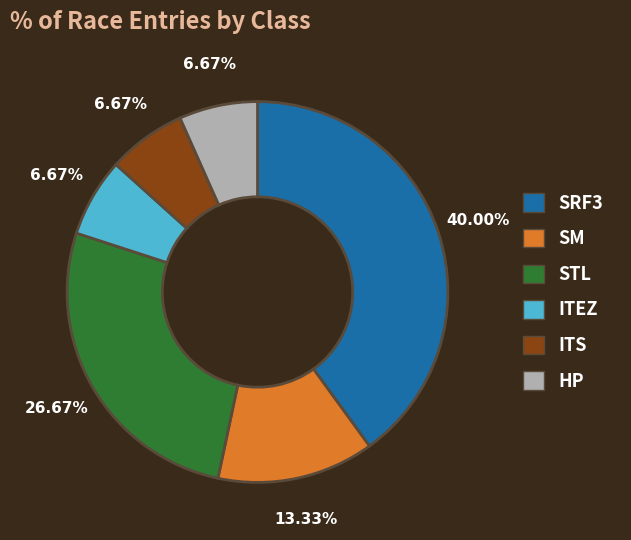

Is STL the majority of the pie?

No